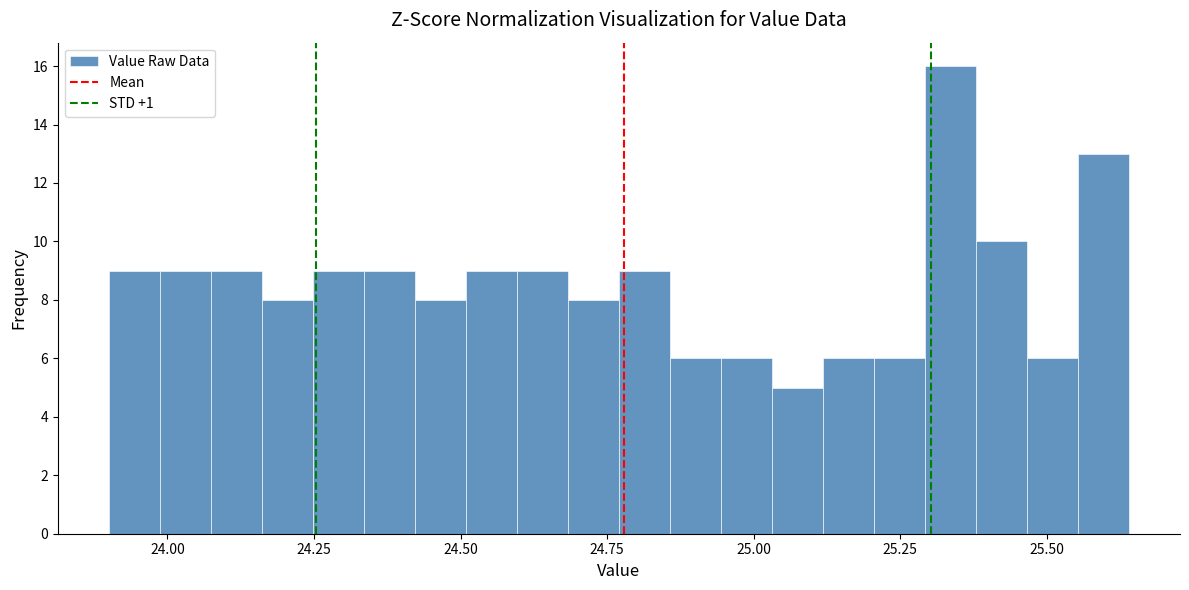

Read against the x-axis, roughly where is the centre of the tallest bar?

25.35